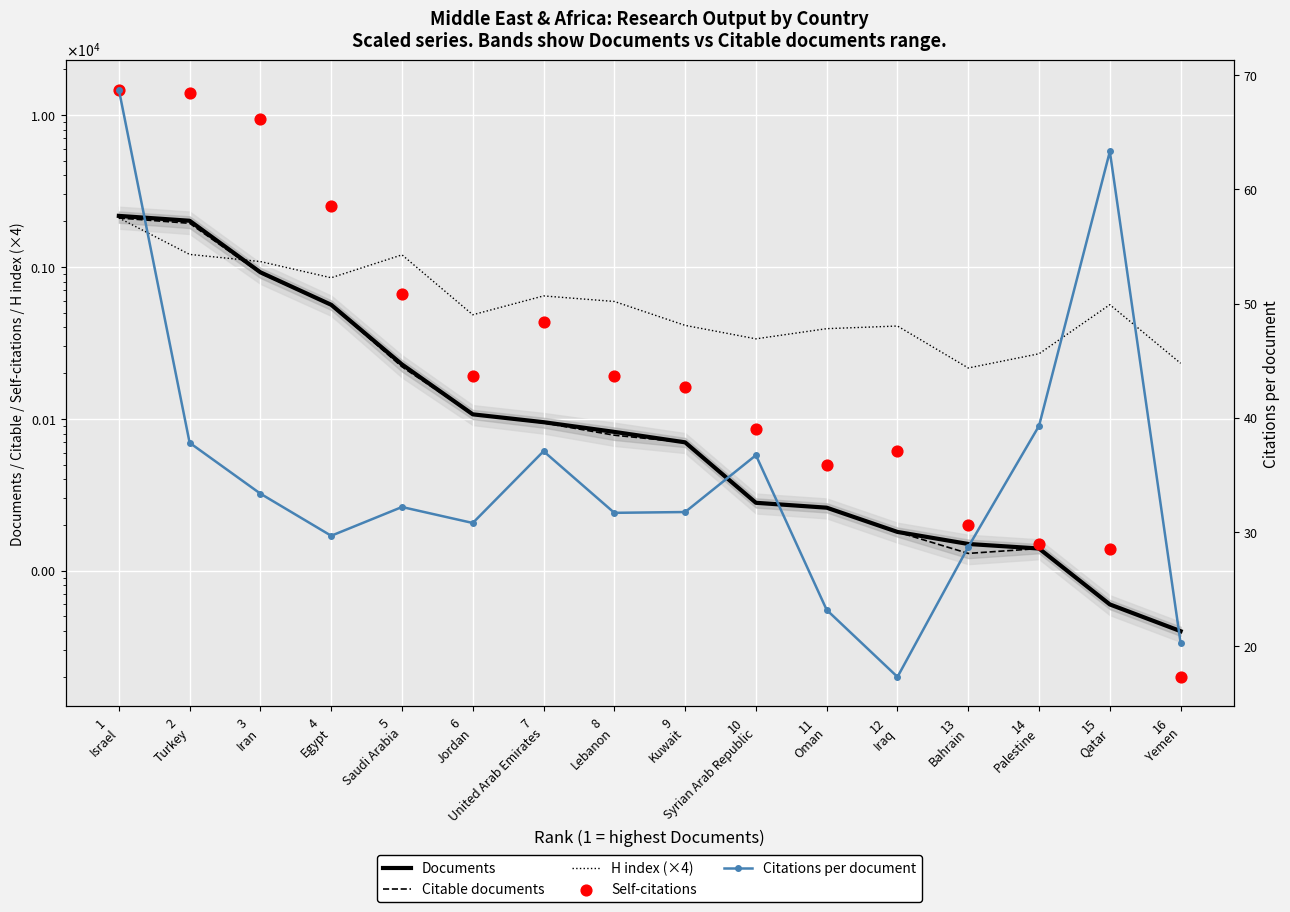

What is the total value across all series at 9
Kuwait?

744.7